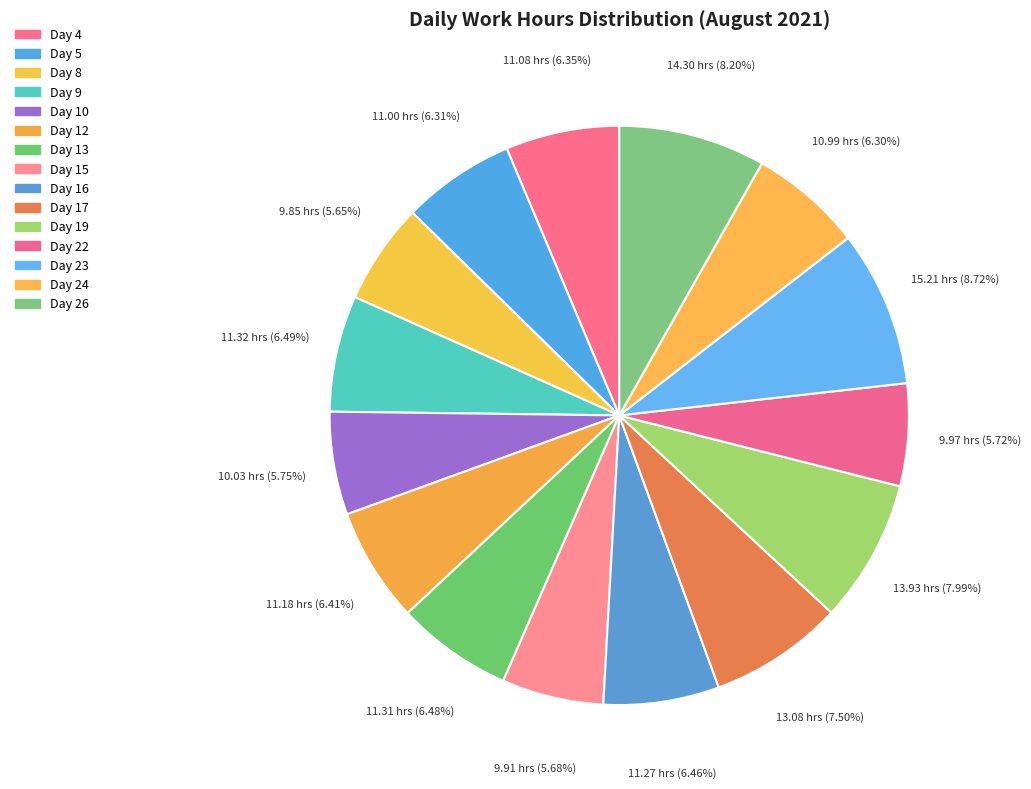

How many slices are in this pie chart?

15